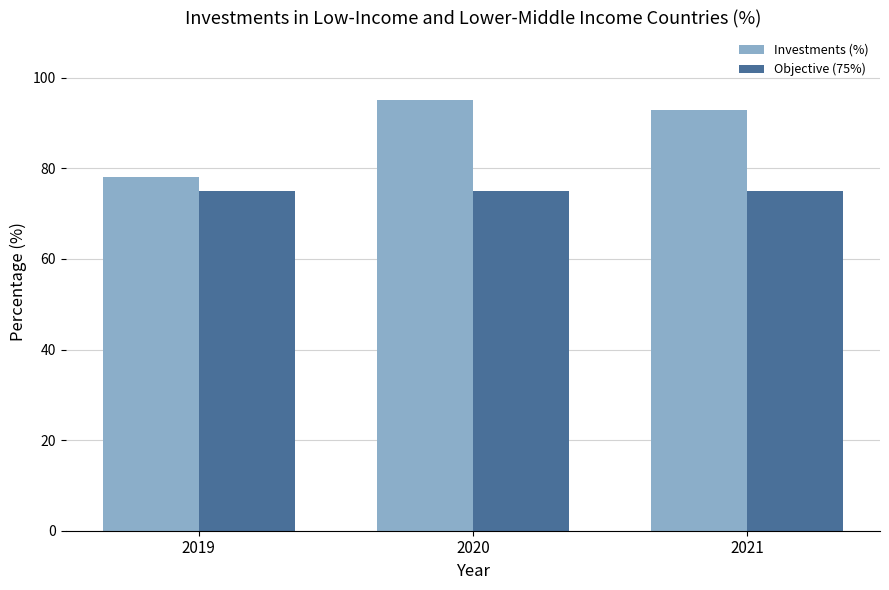

At which category is the sum across all series the highest?

2020